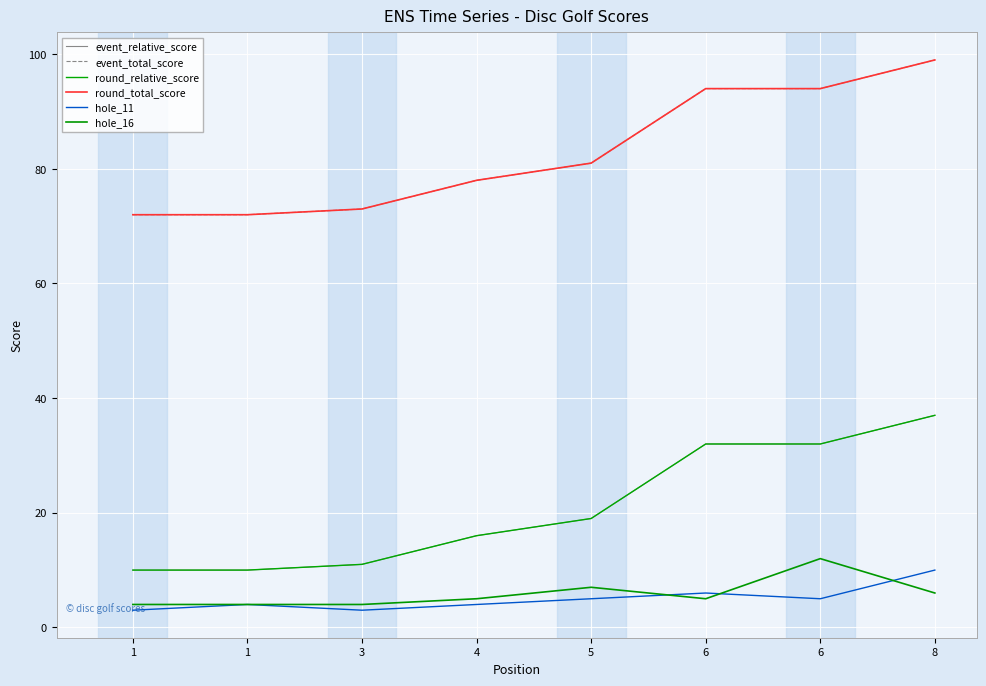

Does the chart have visible grid lines?

Yes